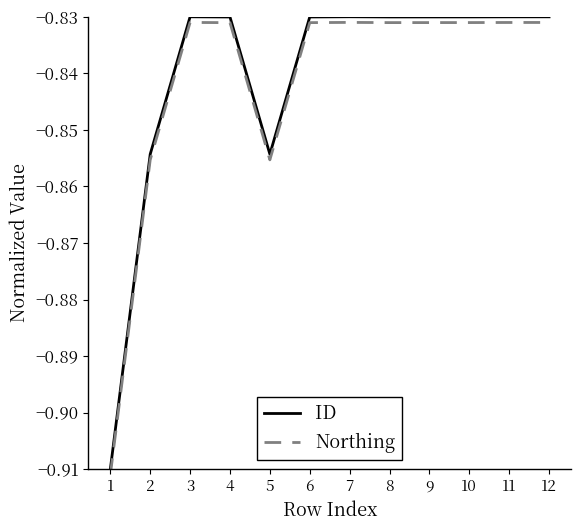

Rank the series by their maximum value, from lowest to highest.

Northing, ID